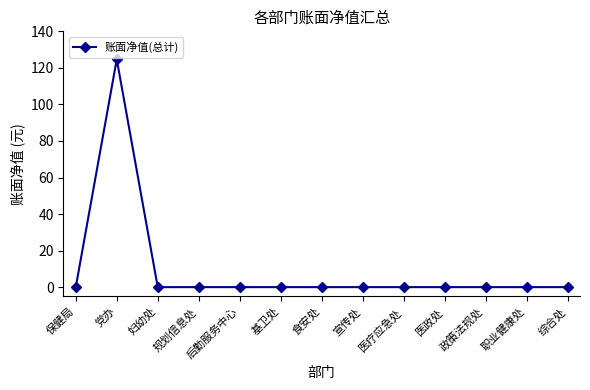

True or false: the data shows 0.0 at 基卫处.

True